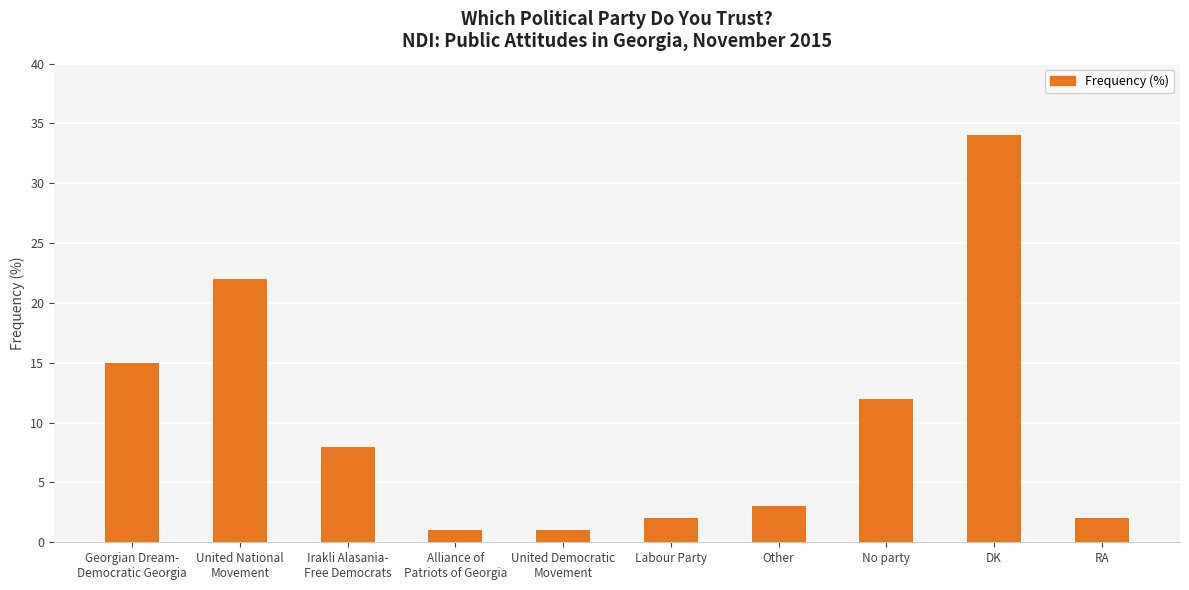

Reading right to left, list all the values displayed in this chart.

RA=2	DK=34	No party=12	Other=3	Labour Party=2	United Democratic
Movement=1	Alliance of
Patriots of Georgia=1	Irakli Alasania-
Free Democrats=8	United National
Movement=22	Georgian Dream-
Democratic Georgia=15